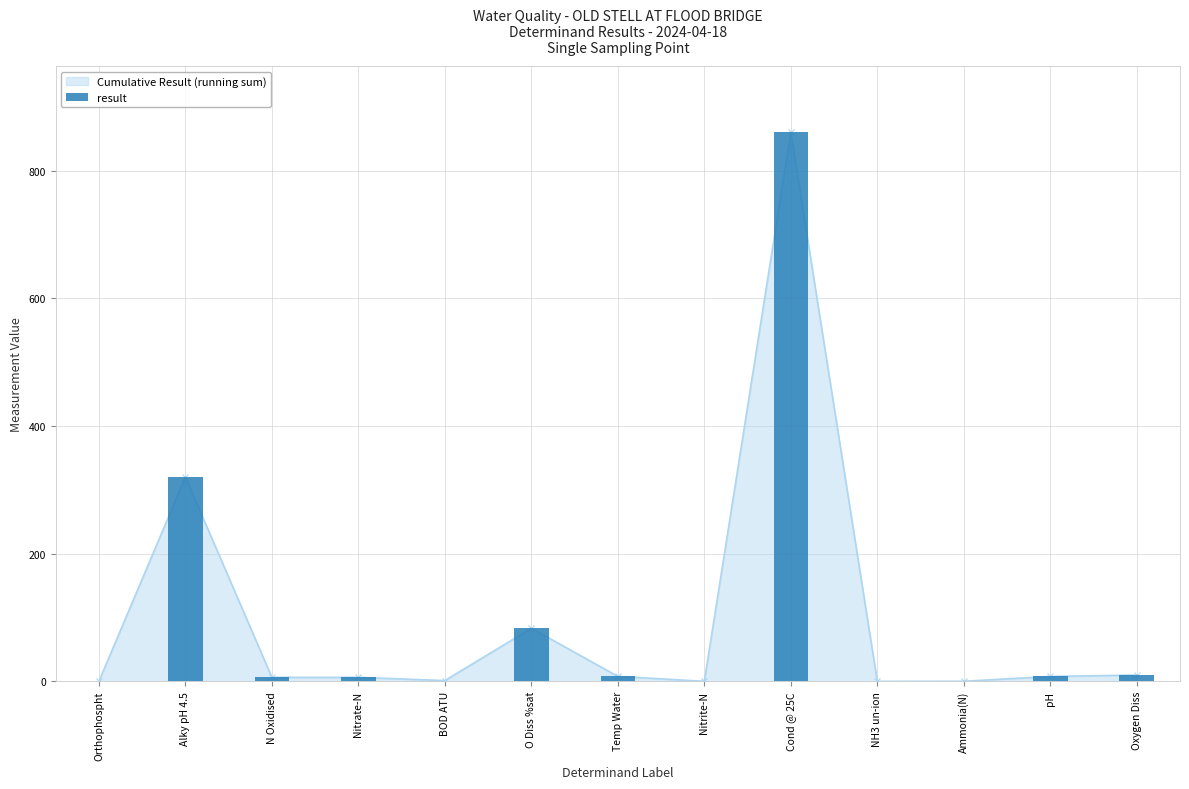

How many data points are less than 6?

5